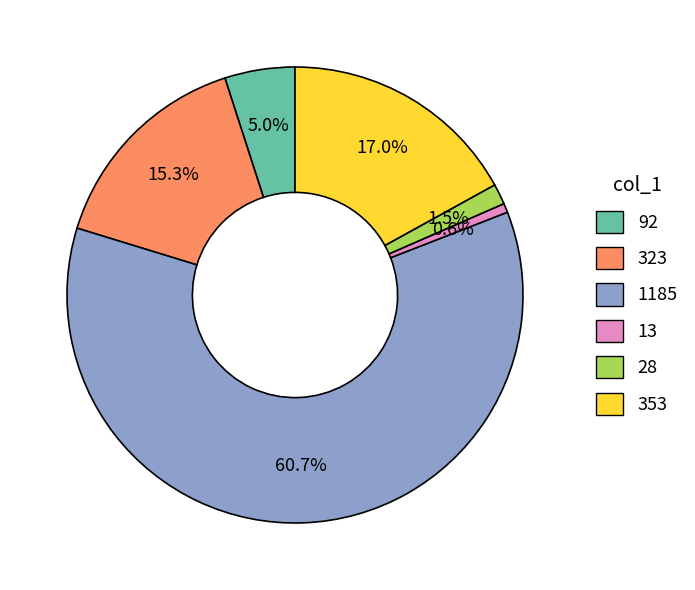

What percentage is the 92 slice, to the nearest percent?

5%